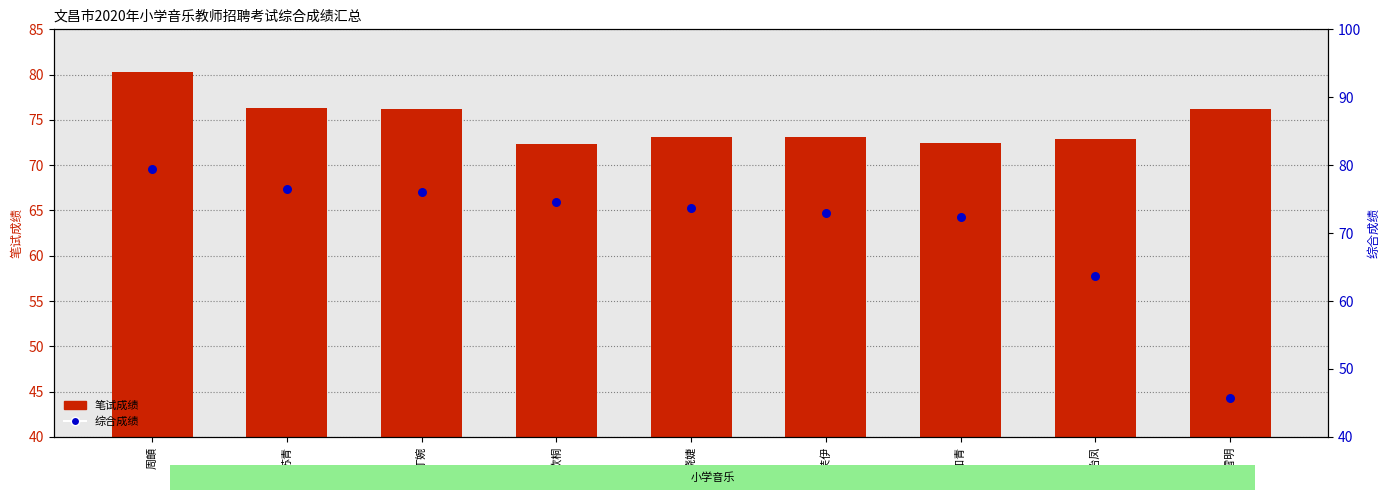

At how many categories does at least one series exceed 47?

9